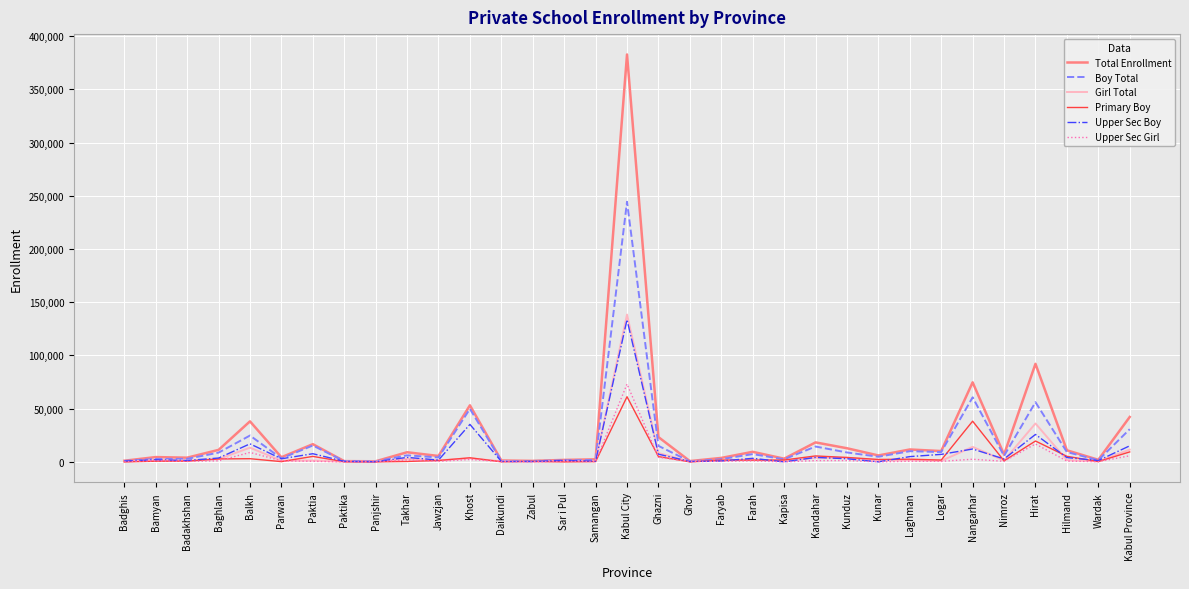

True or false: Total Enrollment has a value of 10857 at Hilmand.

True